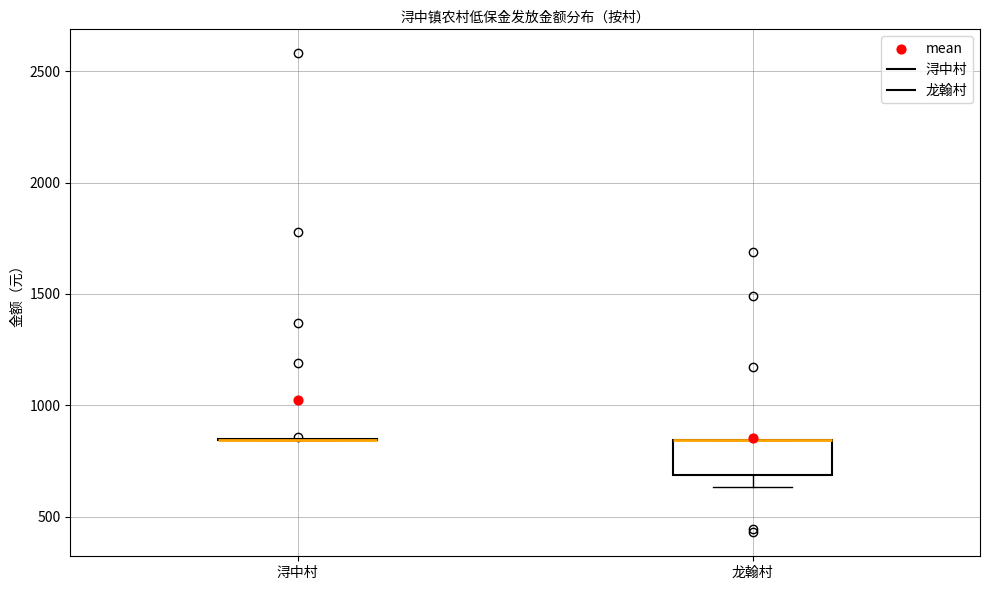

Reading left to right, read every box against the y-axis: the position of its median line, the range the box covers, and the ends of its whiskers. The values are not printed on the chart, so give them approximately, as read against the axis.

浔中村: box collapsed to a line at 850, whiskers 850 to 850
龙翰村: median 850 (drawn on the box's upper edge), box 700 to 850, whiskers 650 to 850